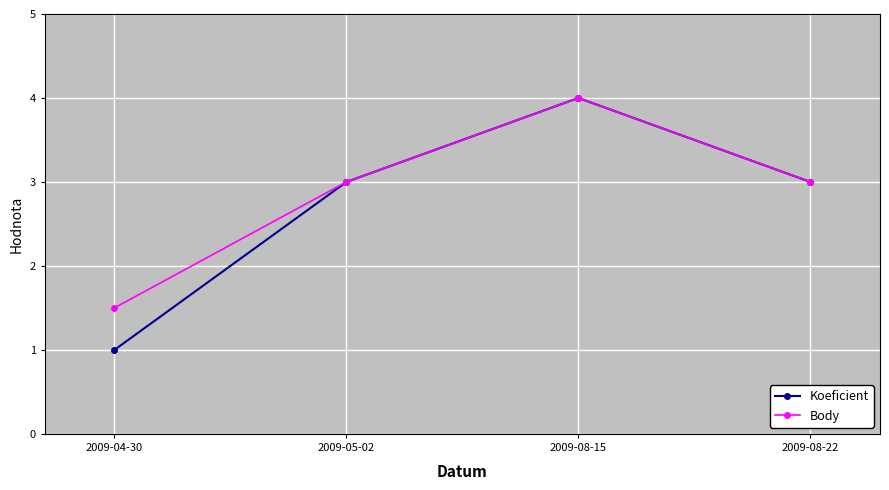

Is this an area chart (filled region under the line)?

No